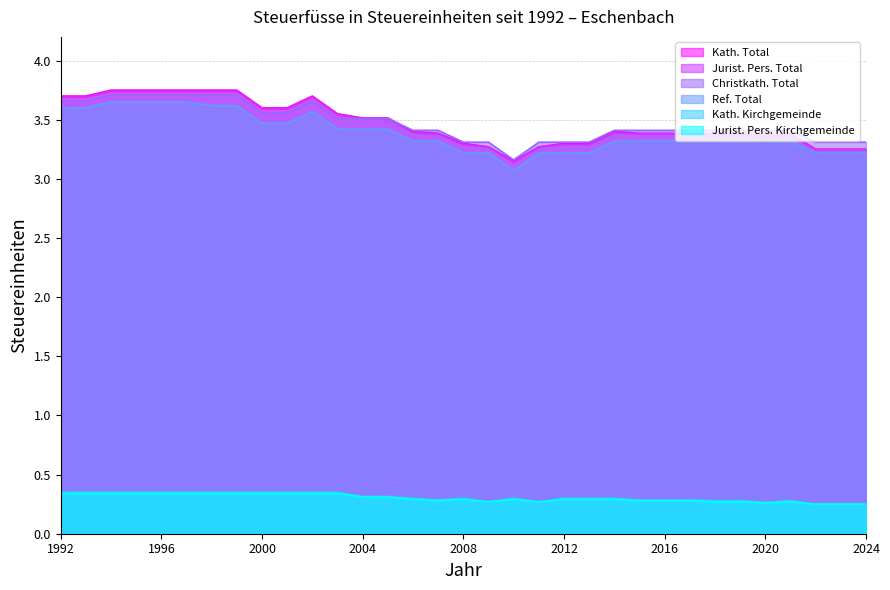

True or false: Kath. Kirchgemeinde has a value of 0.5 at 1999.

False